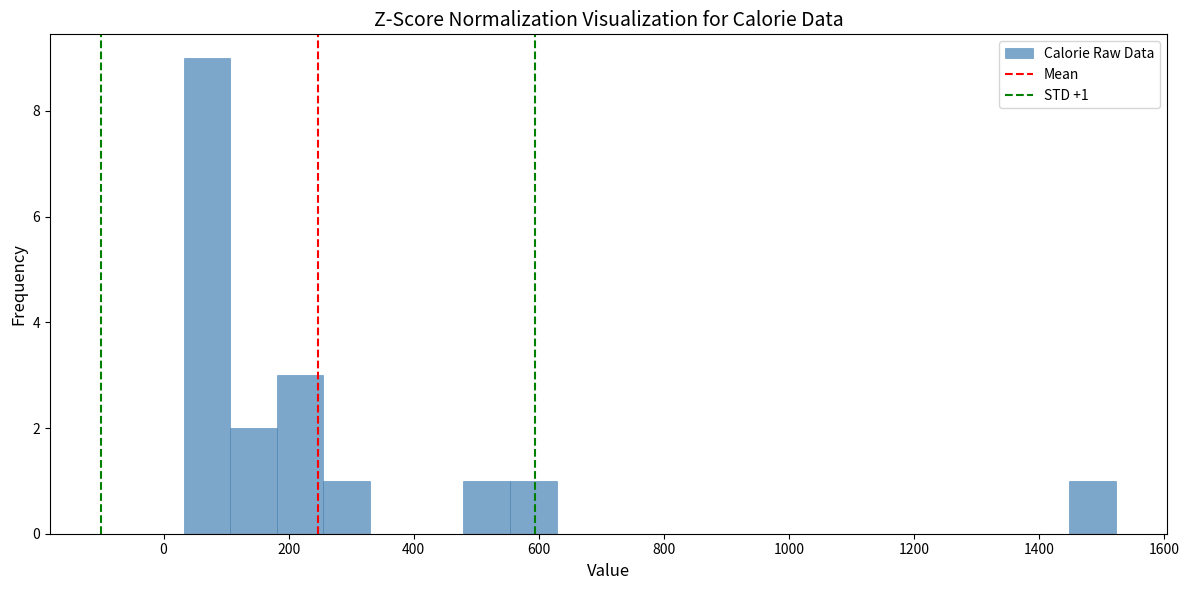

Around what value on the x-axis is the tallest bar? Give the approximate position of its centre, as read against the axis.

60